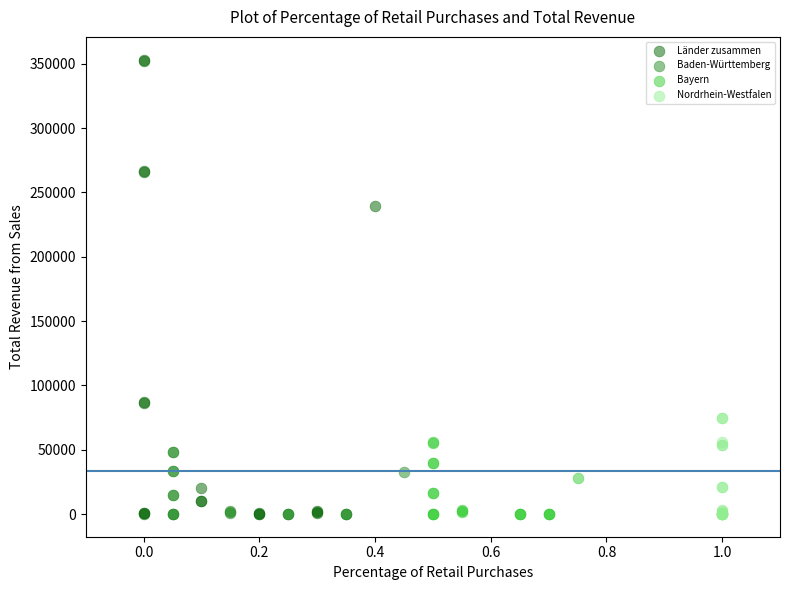

Which series has the widest spread of Y values?

Länder zusammen